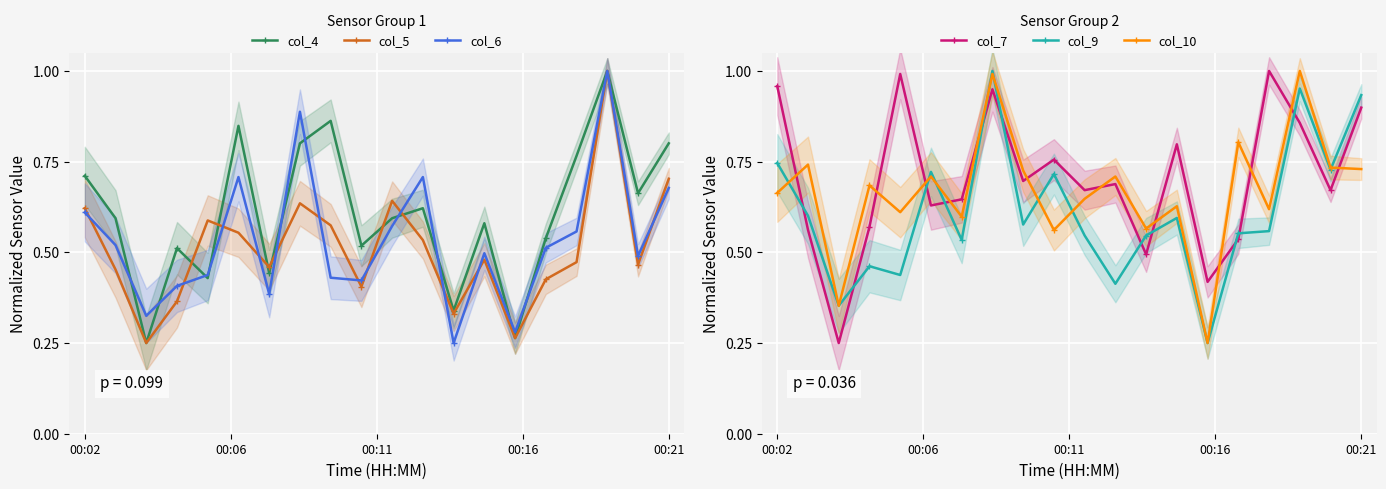

Reading right to left, extract all data points from this chart.

col_4: 0.8	0.7	1.0	0.8	0.5	0.3	0.6	0.3	0.6	0.6	0.5	0.9	0.8	0.4	0.8	0.4	0.5	0.2	0.6	0.7
col_5: 0.7	0.5	1.0	0.5	0.4	0.3	0.5	0.3	0.5	0.6	0.4	0.6	0.6	0.5	0.6	0.6	0.4	0.2	0.5	0.6
col_6: 0.7	0.5	1.0	0.6	0.5	0.3	0.5	0.2	0.7	0.6	0.4	0.4	0.9	0.4	0.7	0.4	0.4	0.3	0.5	0.6
col_7: 0.9	0.7	0.9	1.0	0.5	0.4	0.8	0.5	0.7	0.7	0.8	0.7	0.9	0.6	0.6	1.0	0.6	0.2	0.6	1.0
col_9: 0.9	0.7	1.0	0.6	0.6	0.2	0.6	0.5	0.4	0.5	0.7	0.6	1.0	0.5	0.7	0.4	0.5	0.4	0.6	0.7
col_10: 0.7	0.7	1.0	0.6	0.8	0.2	0.6	0.6	0.7	0.6	0.6	0.7	1.0	0.6	0.7	0.6	0.7	0.4	0.7	0.7